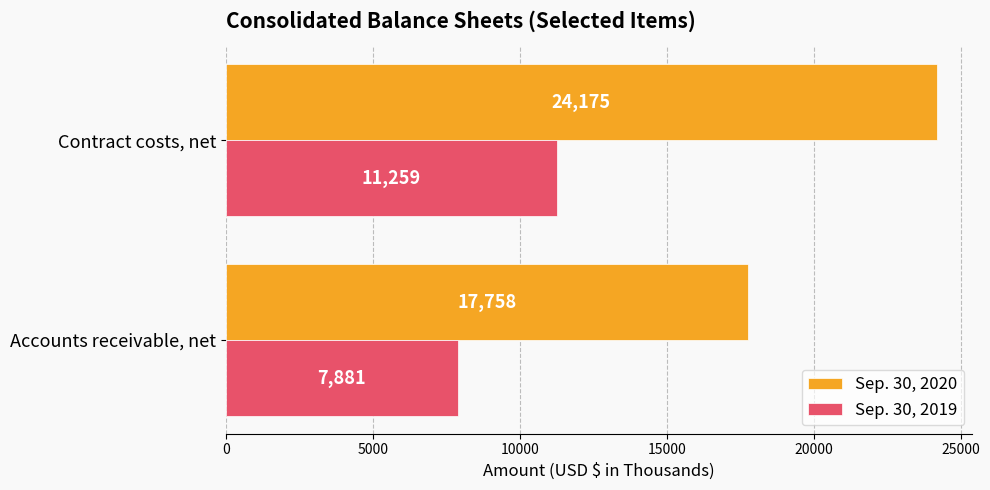

Which series has the largest total across all categories?

Sep. 30, 2020